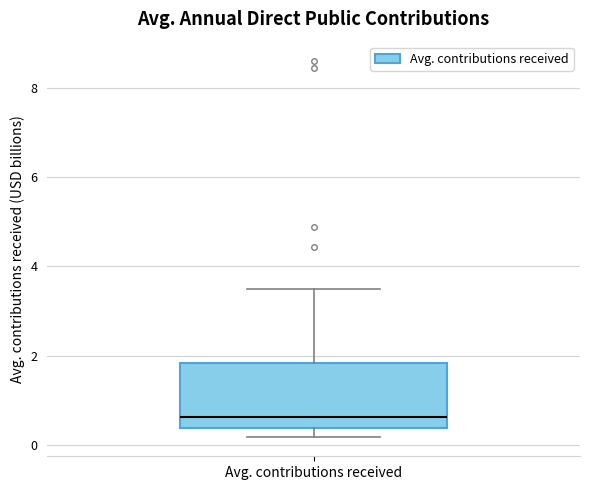

Read this box plot against the y-axis: the position of the median line, the range covered by the box, and the ends of both whiskers. The values are not printed on the chart, so give them approximately, as read against the axis.

median 0.6, box 0.4 to 1.8, whiskers 0.2 to 3.4